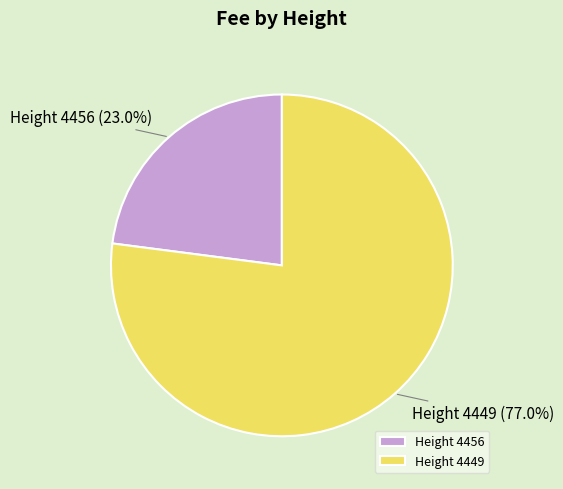

Does Height 4449 account for over 50% of the chart?

Yes